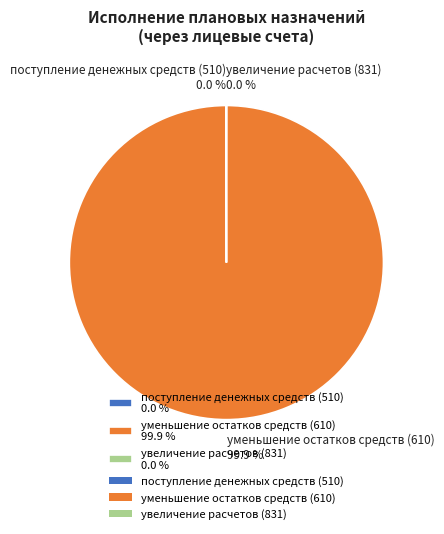

Does уменьшение остатков средств (610) 99.9 % account for over 50% of the chart?

Yes